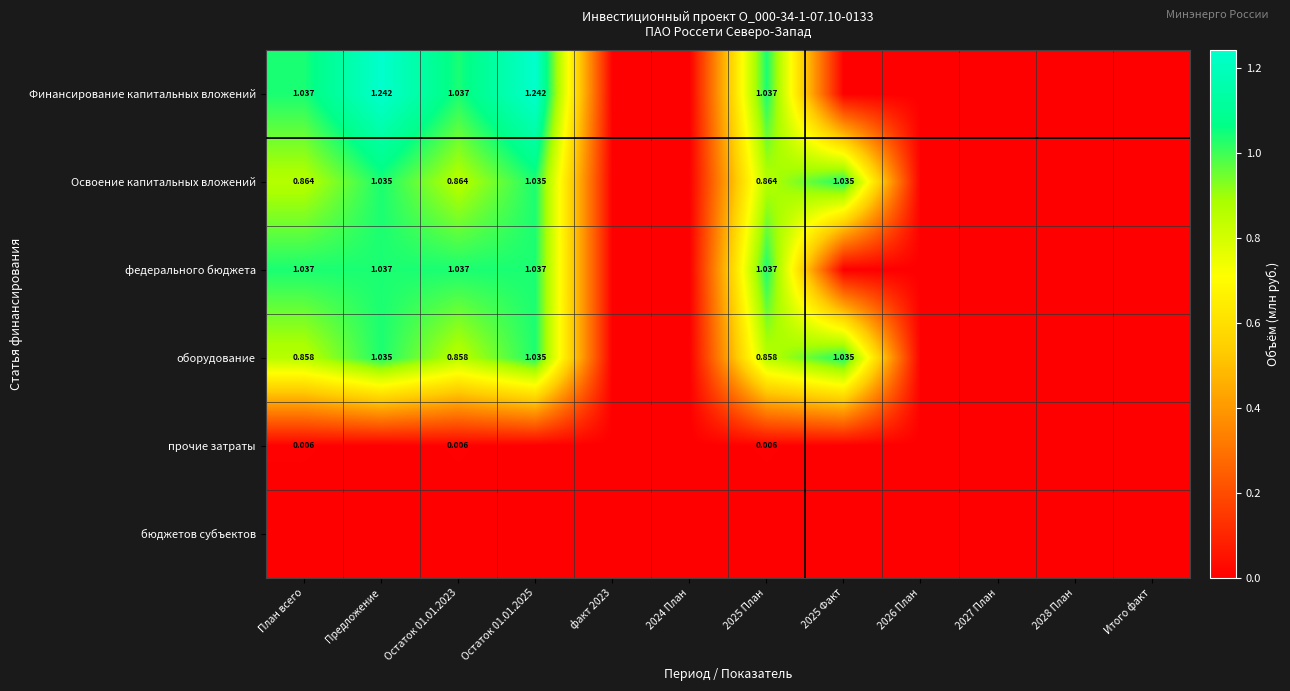

The Финансирование капитальных вложений series shows 0.0 at 2024 План. True or false?

True